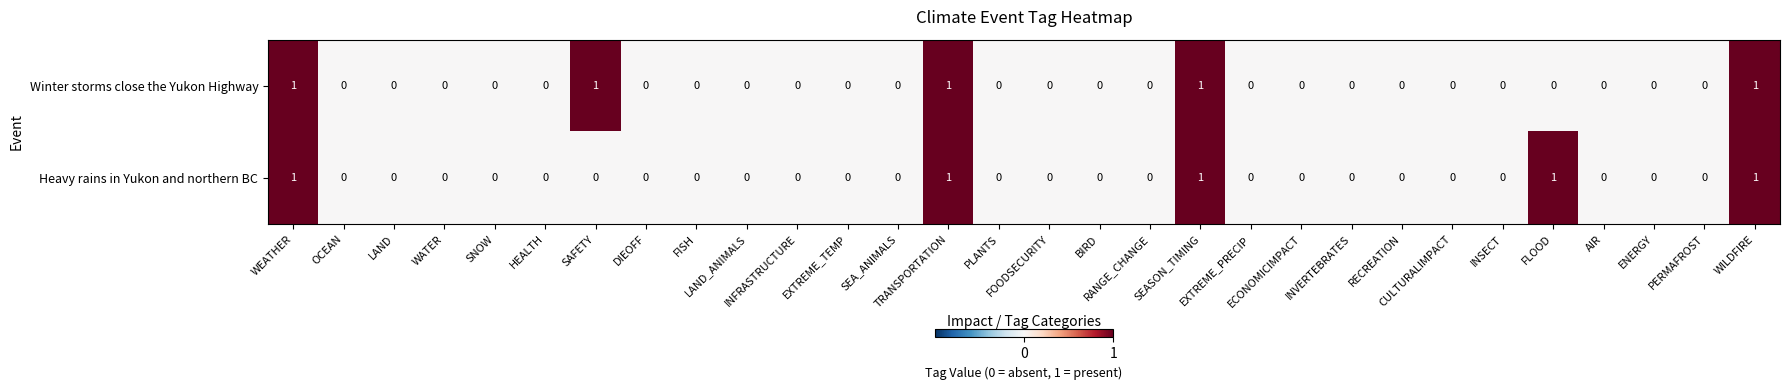

What is the sum of all Winter storms close the Yukon Highway values?

5